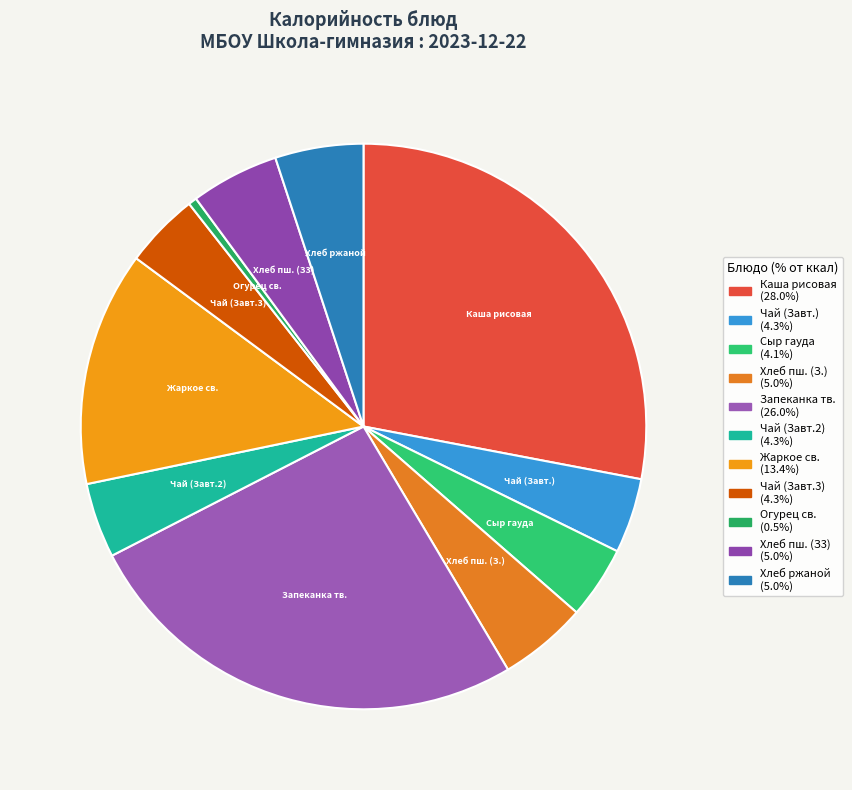

Combined, do Хлеб пш. (З.) and Сыр гауда account for over 50%?

No